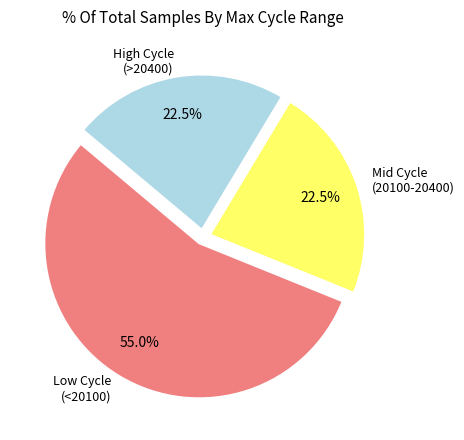

What portion of the pie excludes Low Cycle (<20100)?

45.0%